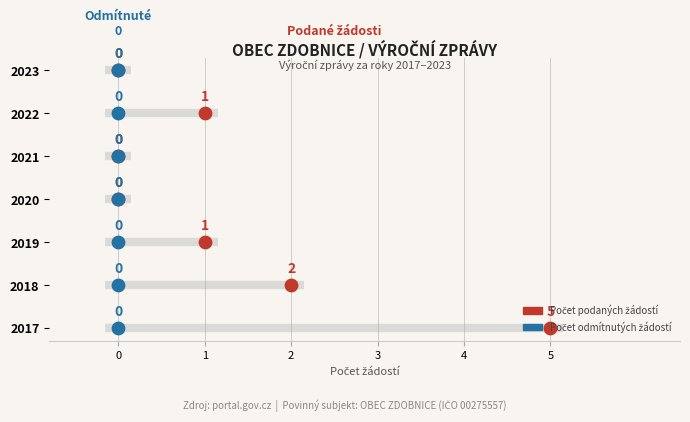

What are all the series names shown in the legend?

Počet podaných žádostí o informace, Počet odmítnutých žádostí o informace